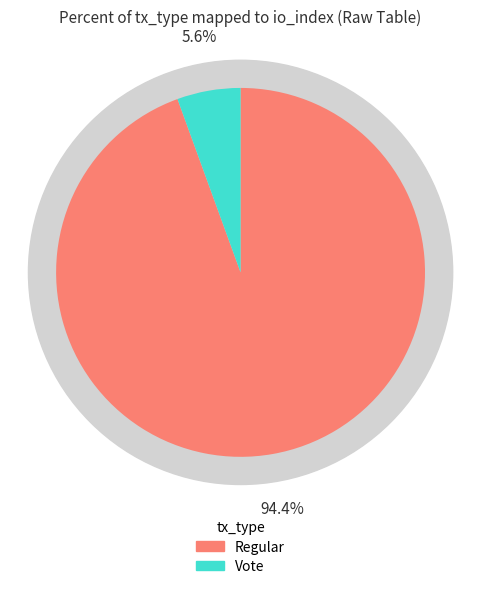

The Regular (io_index=34) slice represents 94% of the pie. True or false?

True